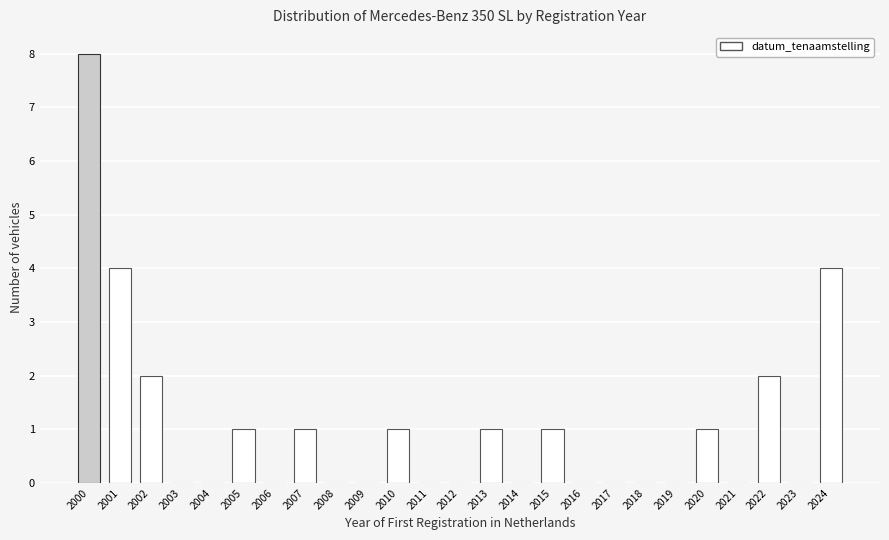

Reading right to left, what are all the values shown in this chart?

2024=4	2023=0	2022=2	2021=0	2020=1	2019=0	2018=0	2017=0	2016=0	2015=1	2014=0	2013=1	2012=0	2011=0	2010=1	2009=0	2008=0	2007=1	2006=0	2005=1	2004=0	2003=0	2002=2	2001=4	2000=8